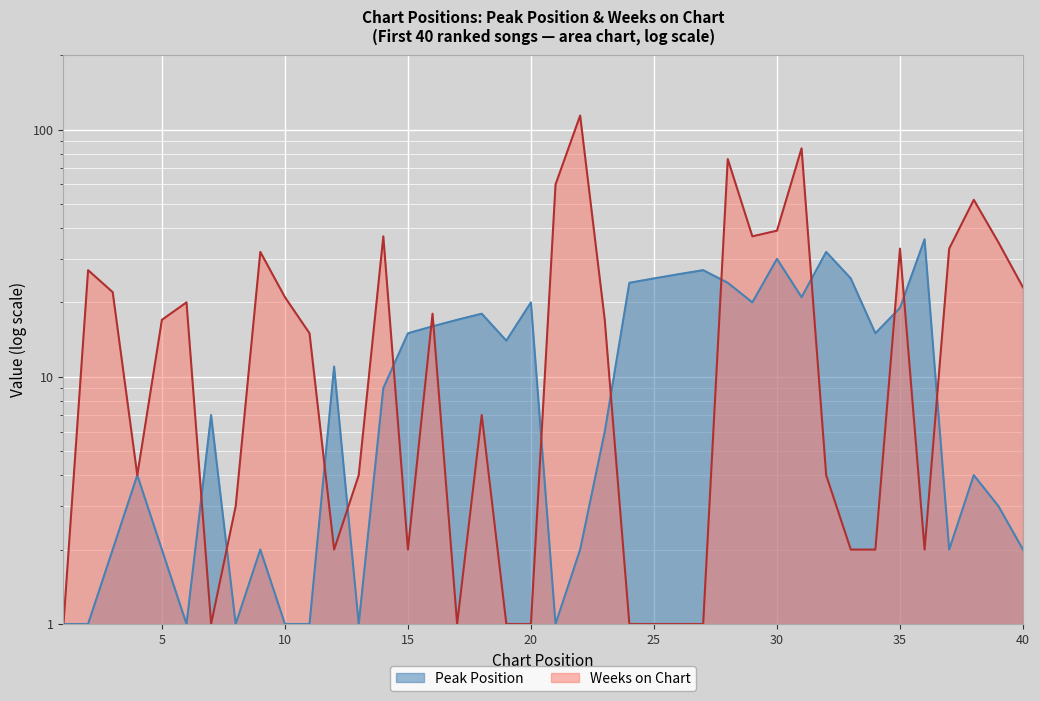

At which label is Weeks on Chart closest to 57?

21